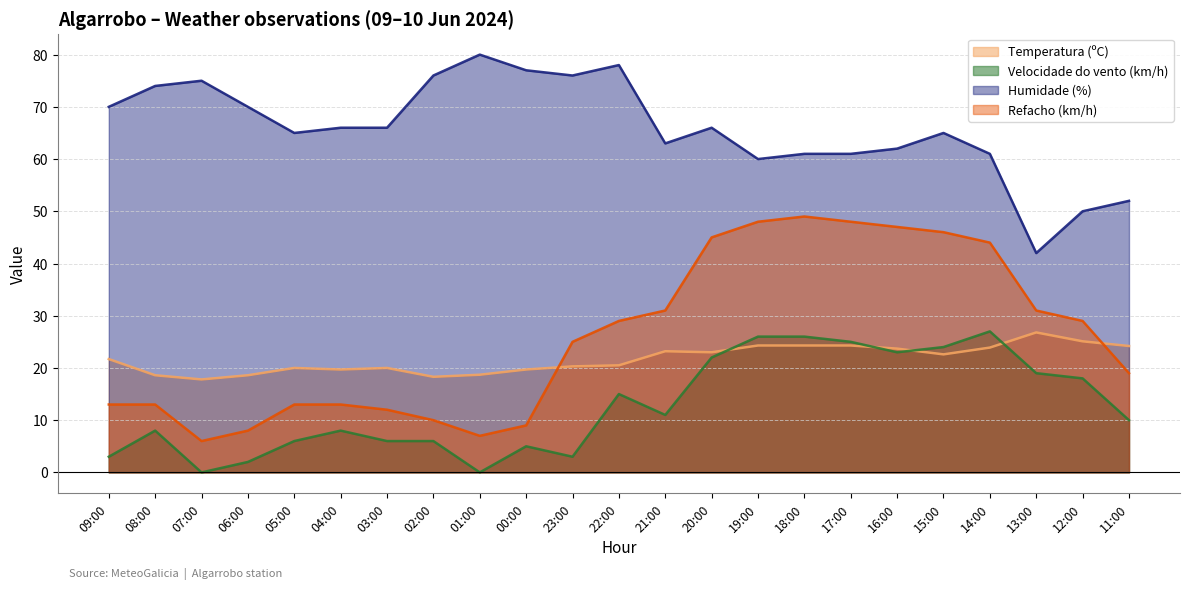

Is it true that Refacho (km/h) equals 46.6 at 22:00?

False